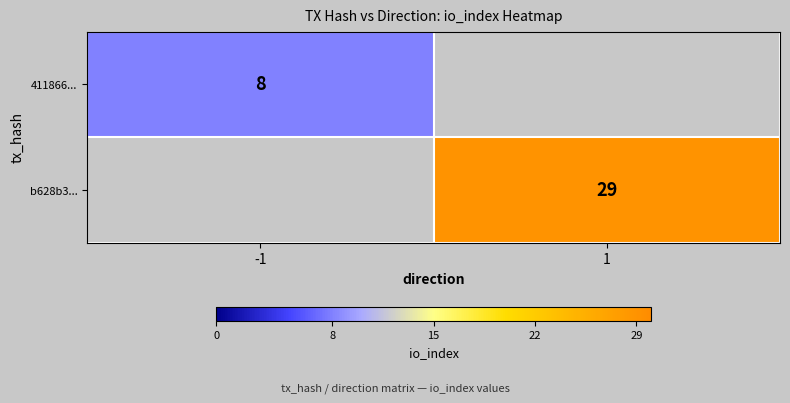

The b628b3... series shows 29 at 1. True or false?

True